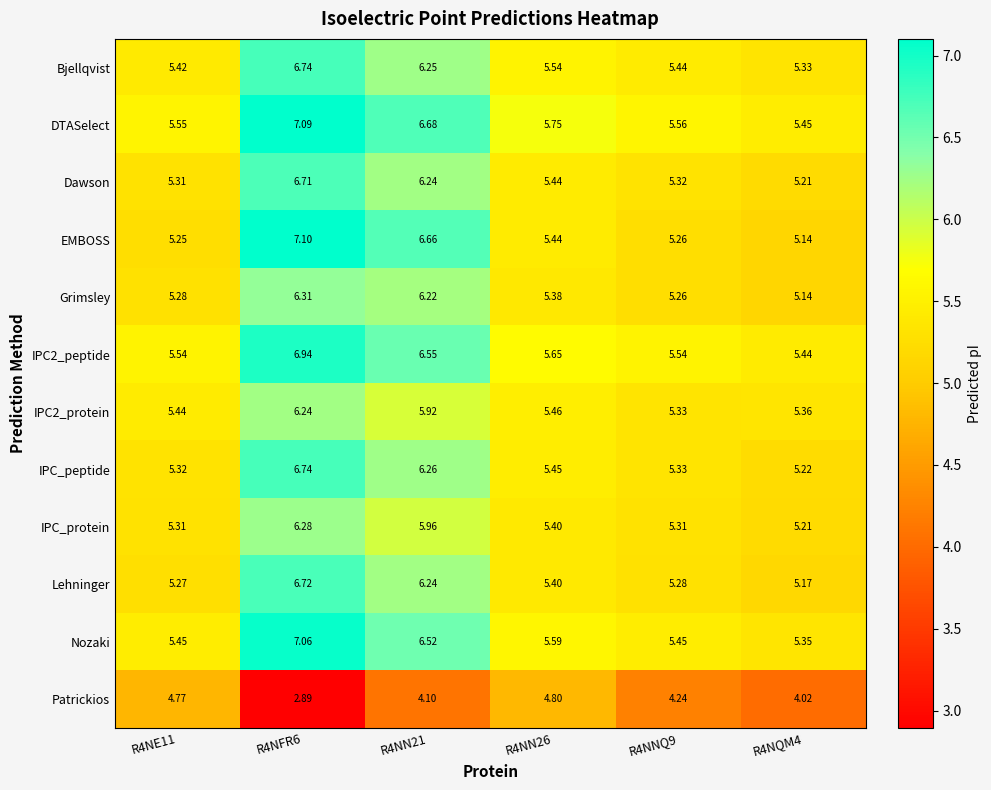

Which series changed the most between R4NFR6 and R4NN21?

Patrickios